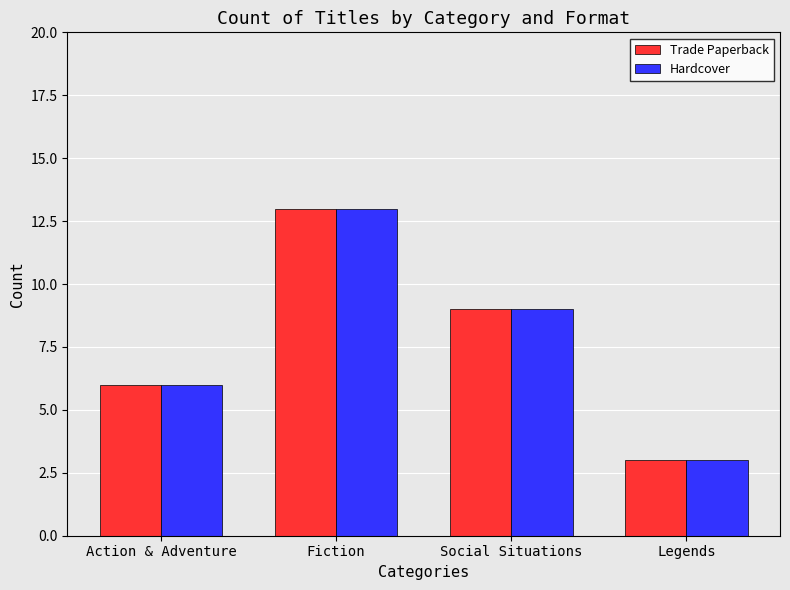

What is the maximum value shown in the chart?

13